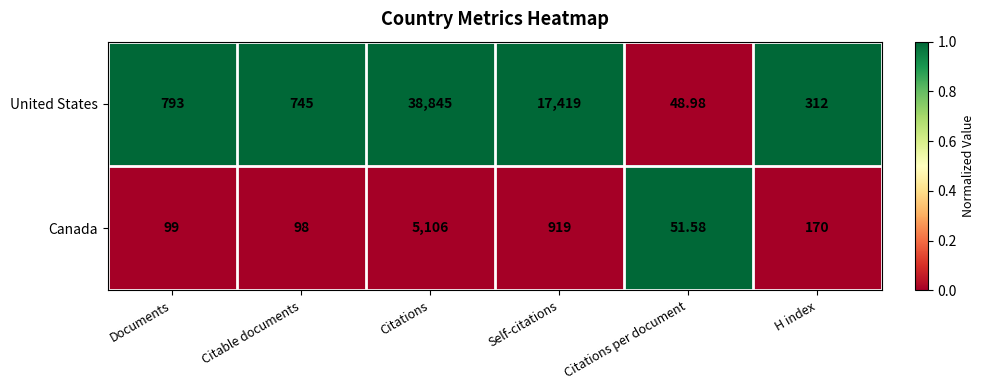

List the series in order of their overall mean, lowest first.

Canada, United States